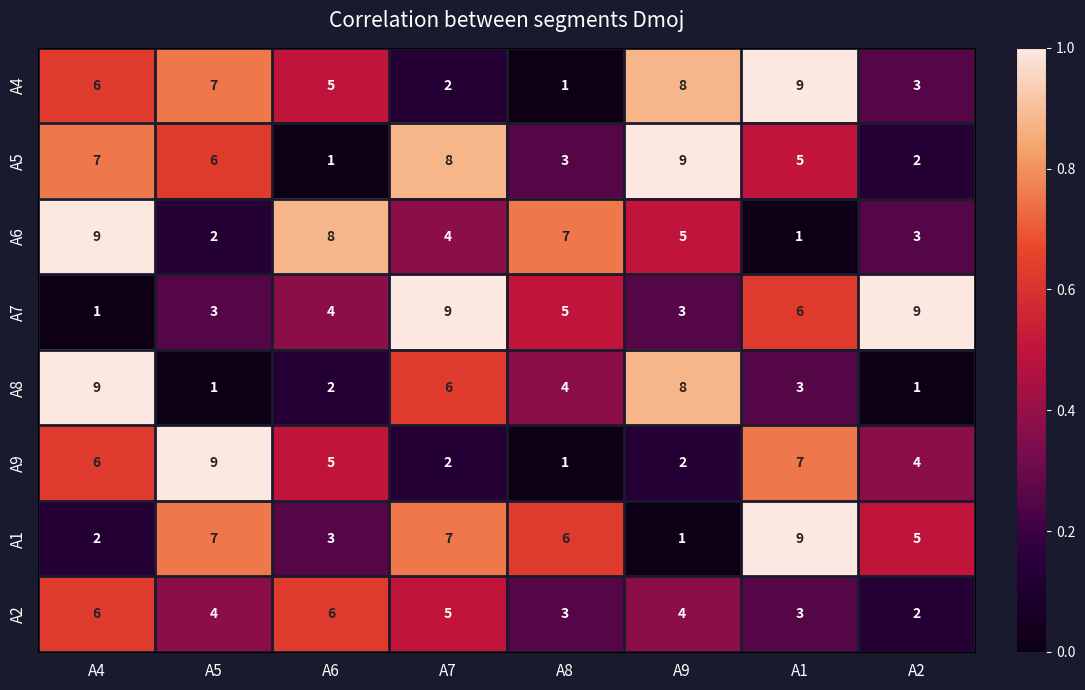

Count the A5 values in the range 3 to 8.

5